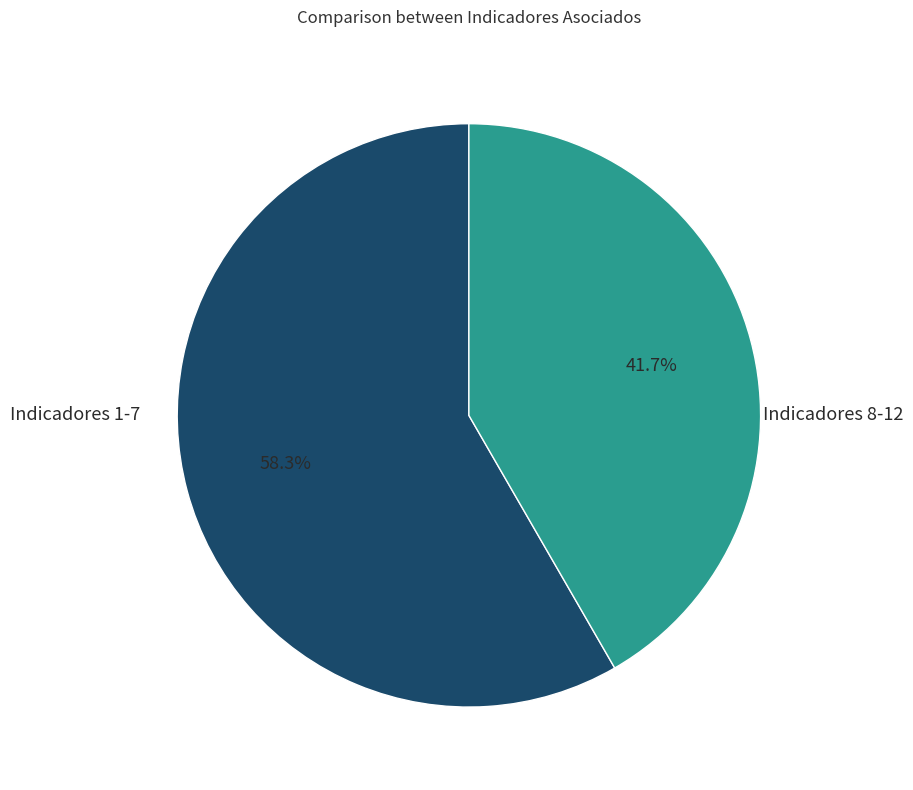

Is there any slice that represents more than half of the pie?

Yes